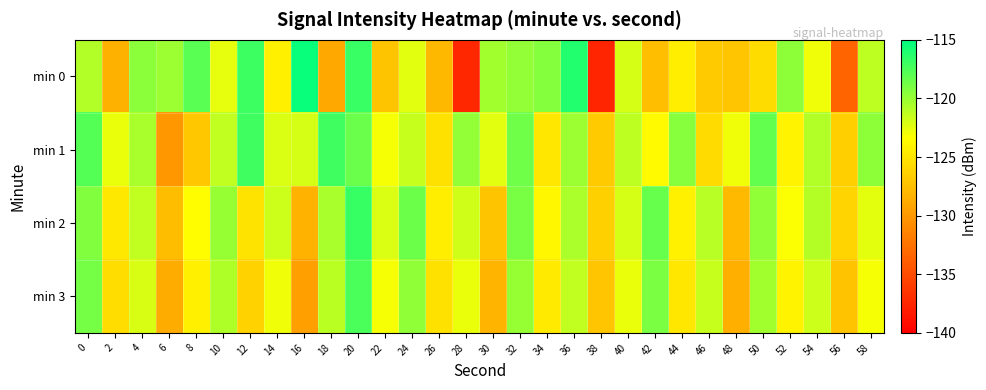

At which category is the sum across all series the highest?

20